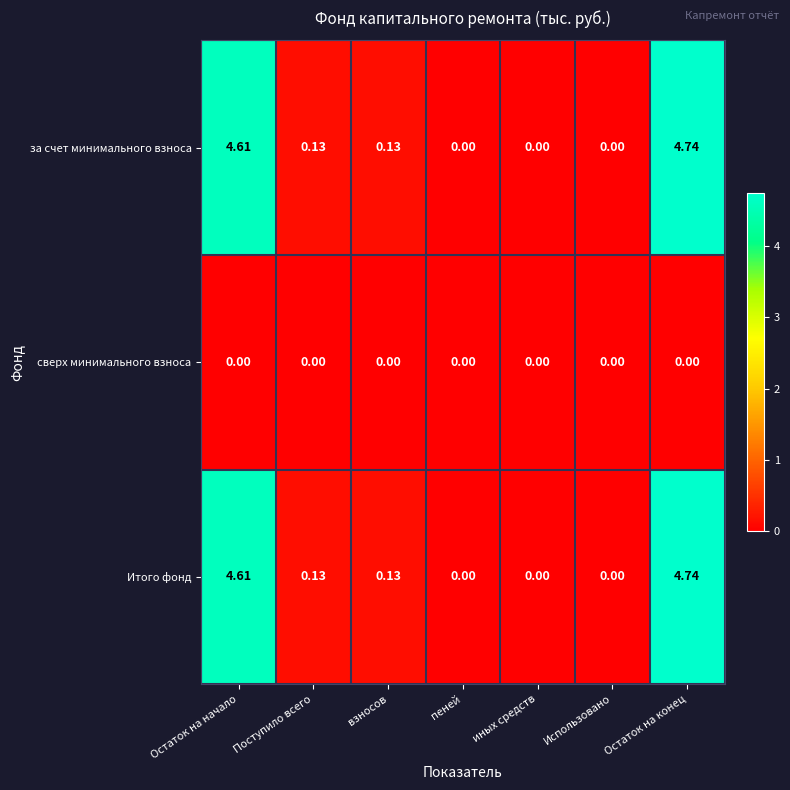

Is the value of Итого фонд at Поступило всего greater than the value of за счет минимального взноса at пеней?

Yes